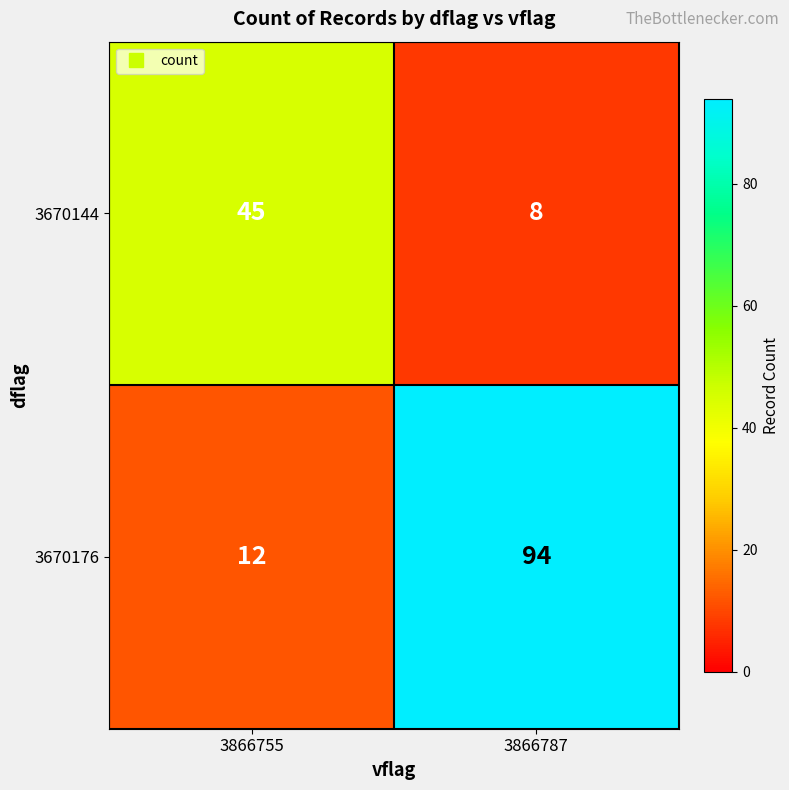

At which category is the sum across all series the highest?

3866787